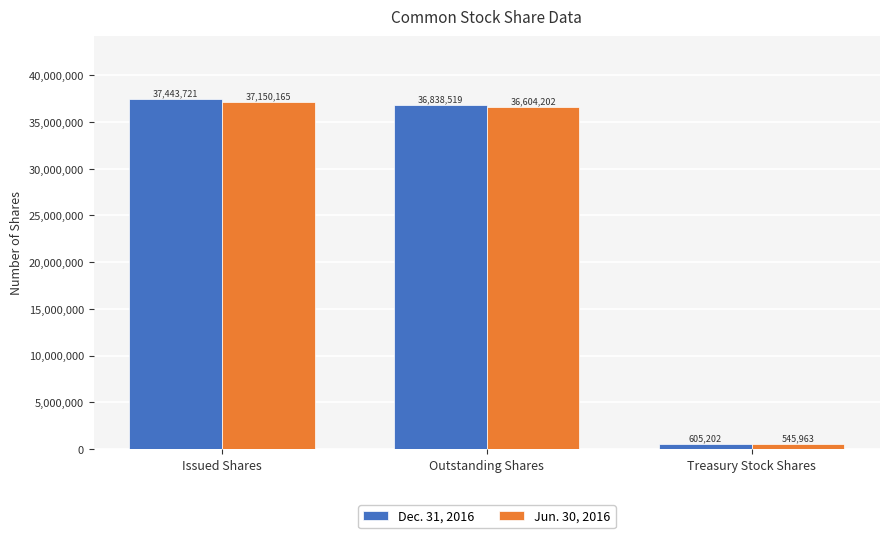

At Outstanding Shares, list the series in order from largest to smallest.

Dec. 31, 2016, Jun. 30, 2016